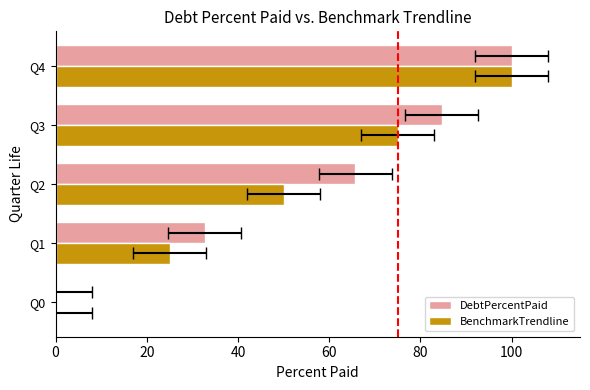

Which series has the widest spread of values?

DebtPercentPaid